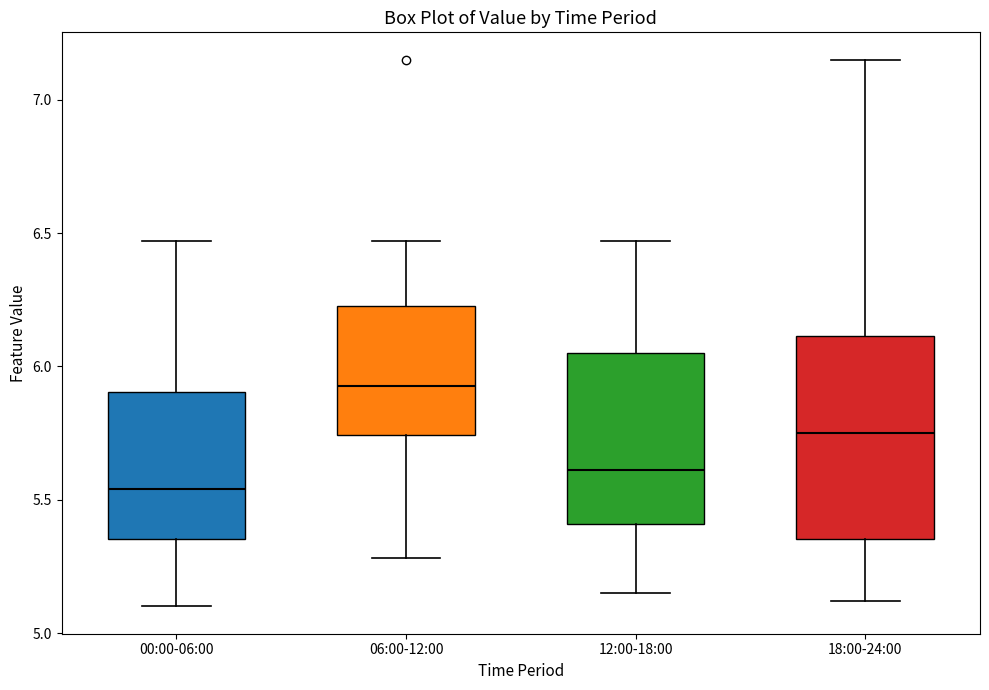

Reading left to right, transcribe this box plot: for each box, give where its median line is, the range the box spans, and where its two whiskers end, as read against the y-axis. The values are not printed on the chart, so give them approximately, as read against the axis.

00:00-06:00: median 5.55, box 5.35 to 5.90, whiskers 5.10 to 6.45
06:00-12:00: median 5.95, box 5.75 to 6.25, whiskers 5.30 to 6.45
12:00-18:00: median 5.60, box 5.40 to 6.05, whiskers 5.15 to 6.45
18:00-24:00: median 5.75, box 5.35 to 6.10, whiskers 5.10 to 7.15